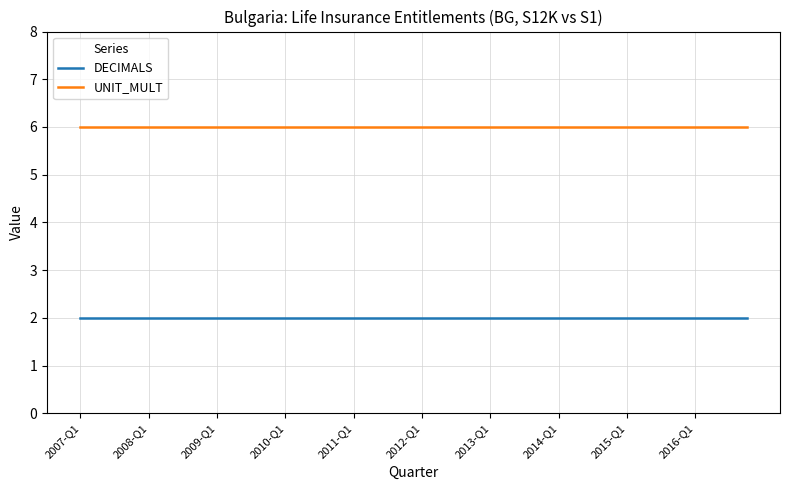

List the series in order of their peak value, highest first.

UNIT_MULT, DECIMALS